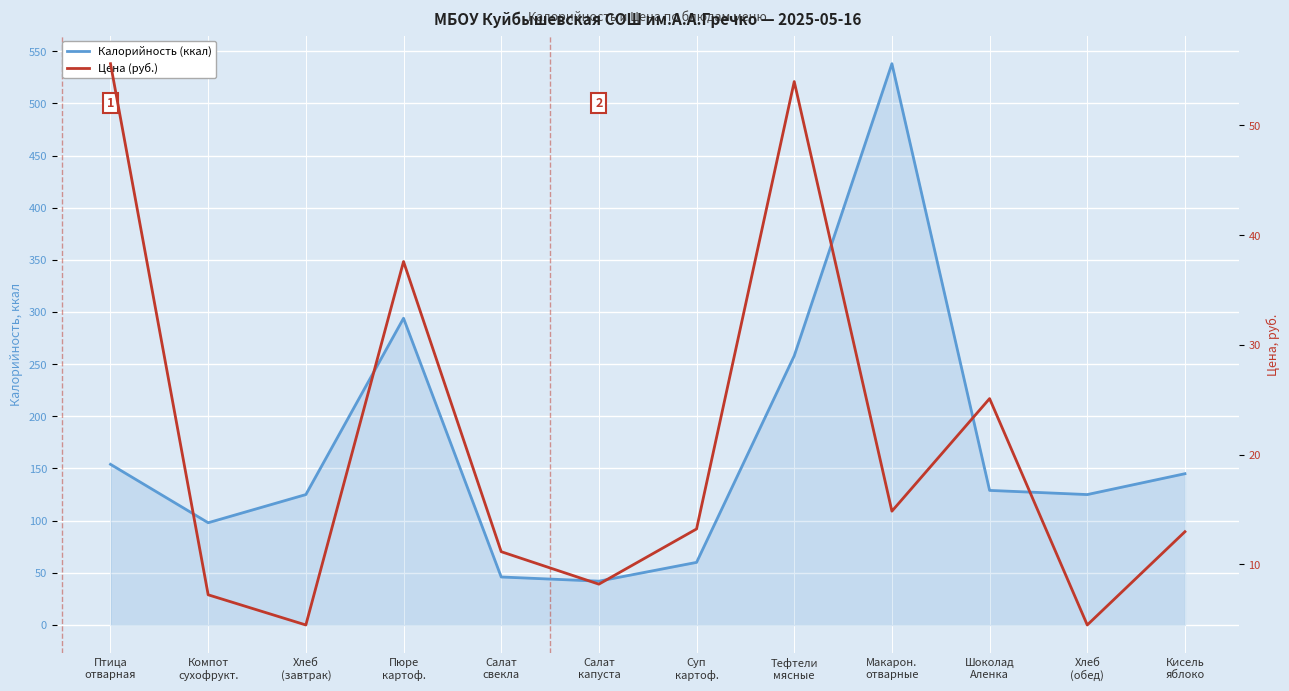

How many lines are shown in the chart?

2